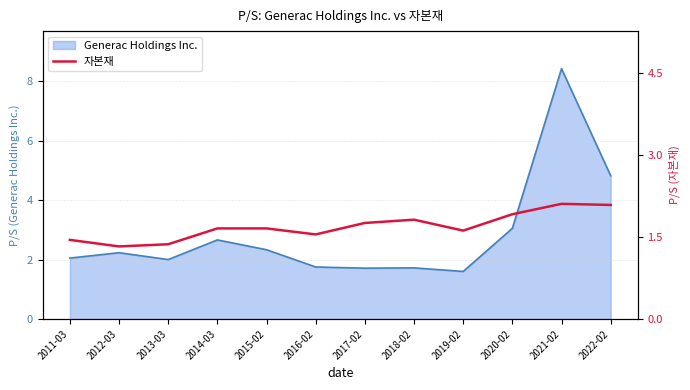

Reading right to left, list all the values displayed in this chart.

2022-02=2.1	2021-02=2.1	2020-02=1.9	2019-02=1.6	2018-02=1.8	2017-02=1.8	2016-02=1.6	2015-02=1.7	2014-03=1.7	2013-03=1.4	2012-03=1.3	2011-03=1.4